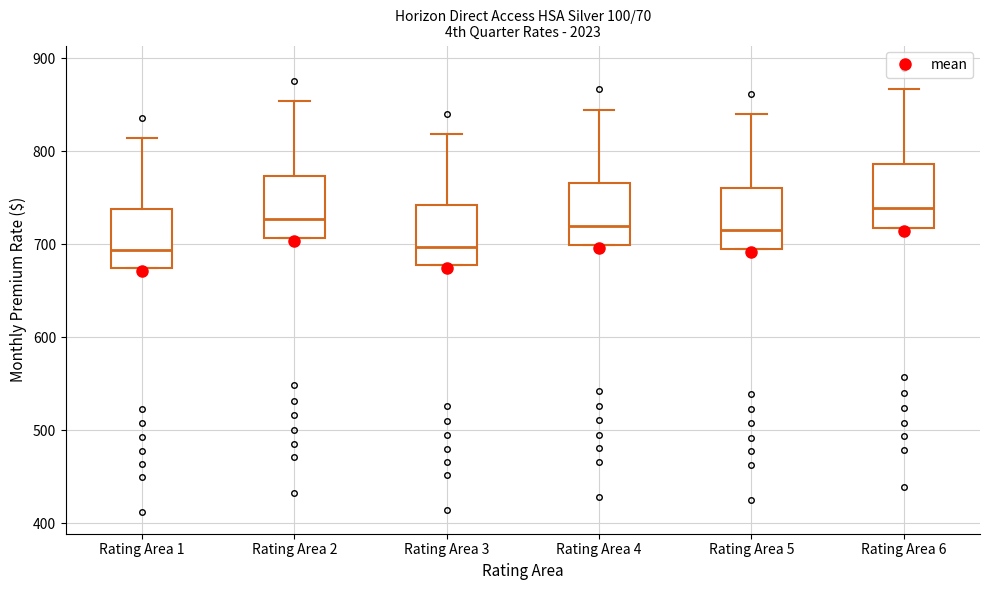

Where does the median line of the box for Rating Area 2 sit on the y-axis? The values are not printed on the chart, so give them approximately, as read against the axis.

730